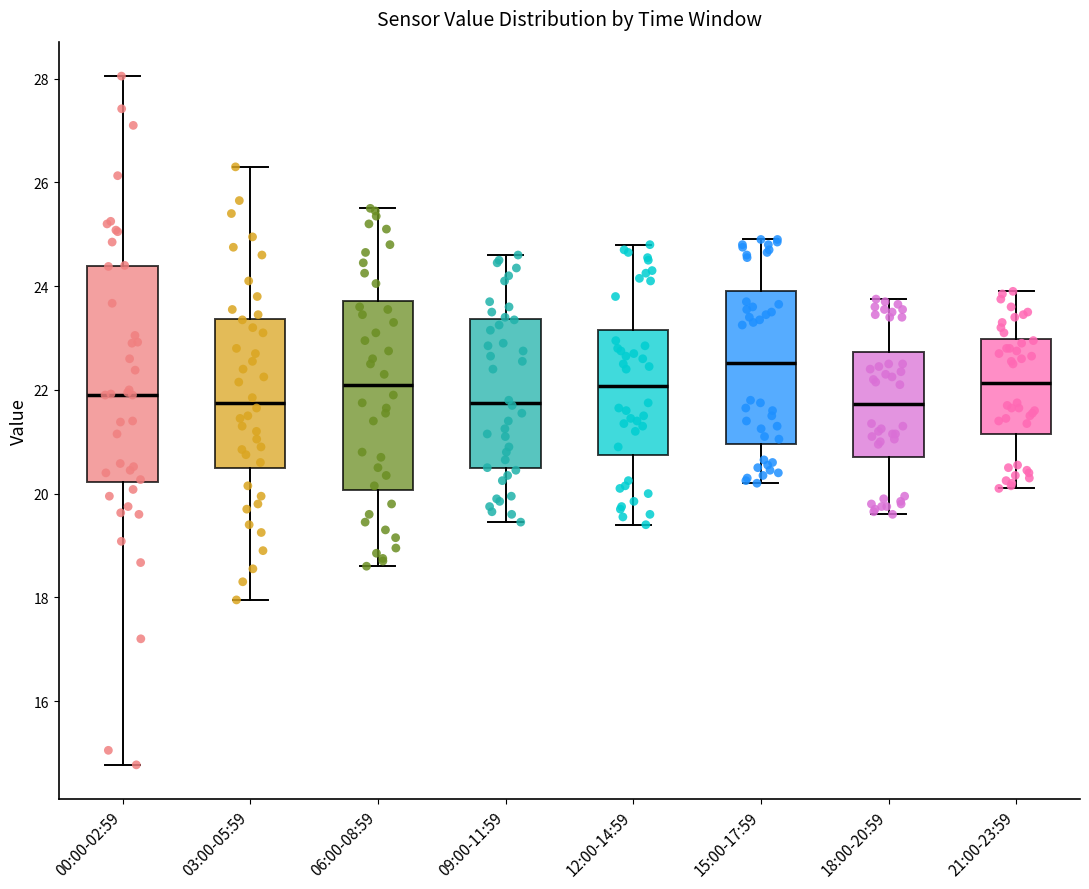

Where does the upper whisker of the box for 09:00-11:59 end on the y-axis? The values are not printed on the chart, so give them approximately, as read against the axis.

24.6